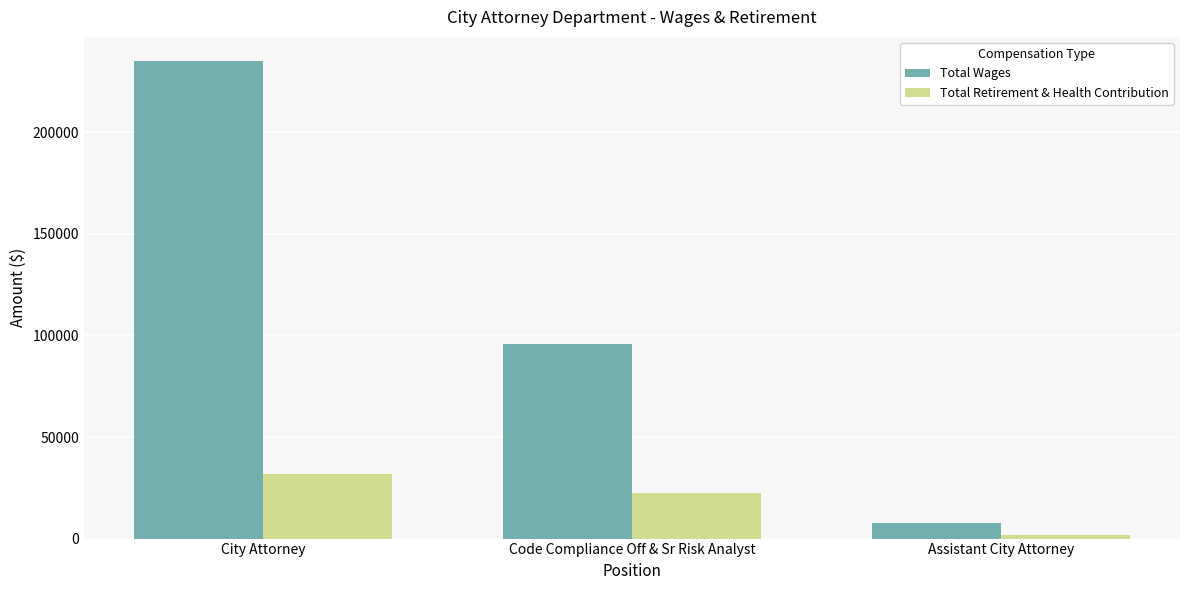

Reading left to right, list all the values displayed in this chart.

Total Wages: City Attorney=235214	Code Compliance Off & Sr Risk Analyst=96022	Assistant City Attorney=7511
Total Retirement & Health Contribution: City Attorney=31908	Code Compliance Off & Sr Risk Analyst=22355	Assistant City Attorney=1893